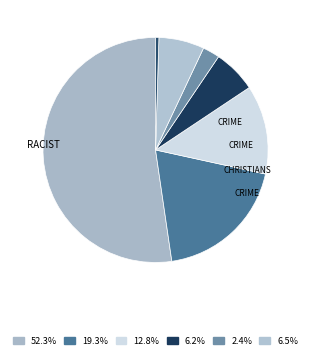

How many segments does this pie chart have?

7